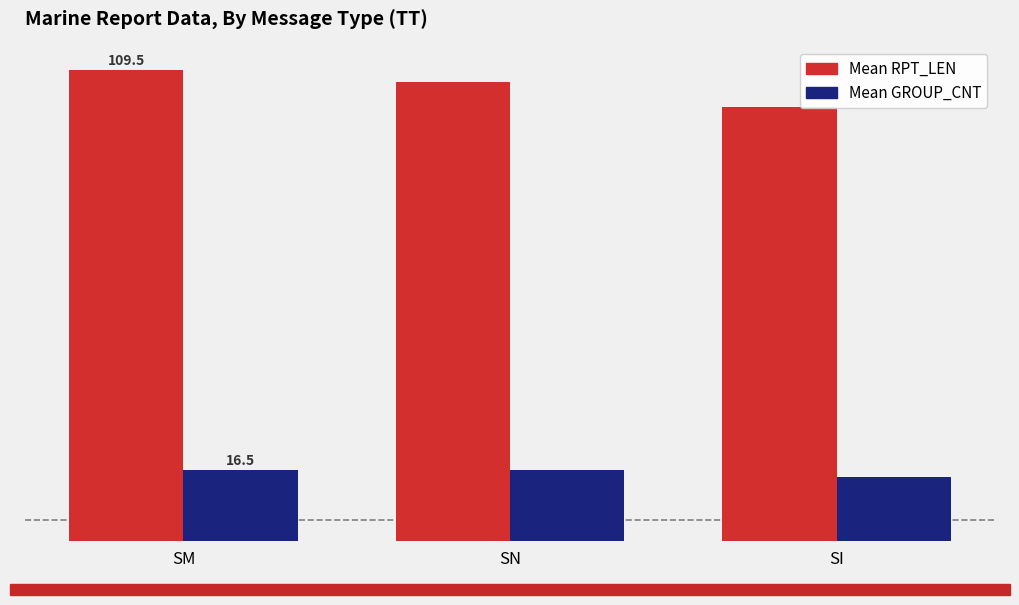

The Mean RPT_LEN series shows 53.6 at SN. True or false?

False